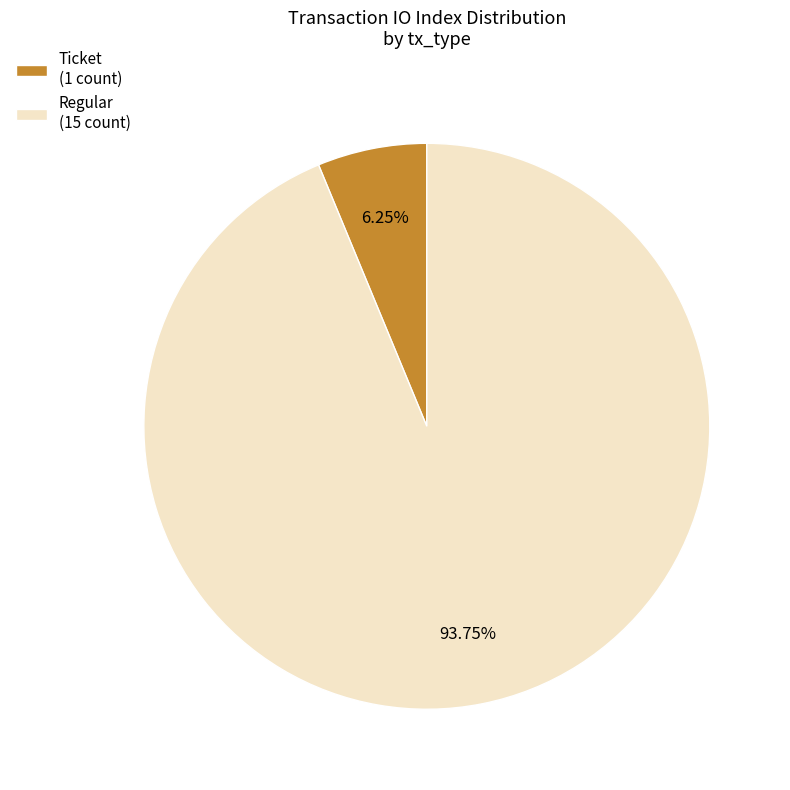

What is the majority slice?

Regular (15 count)